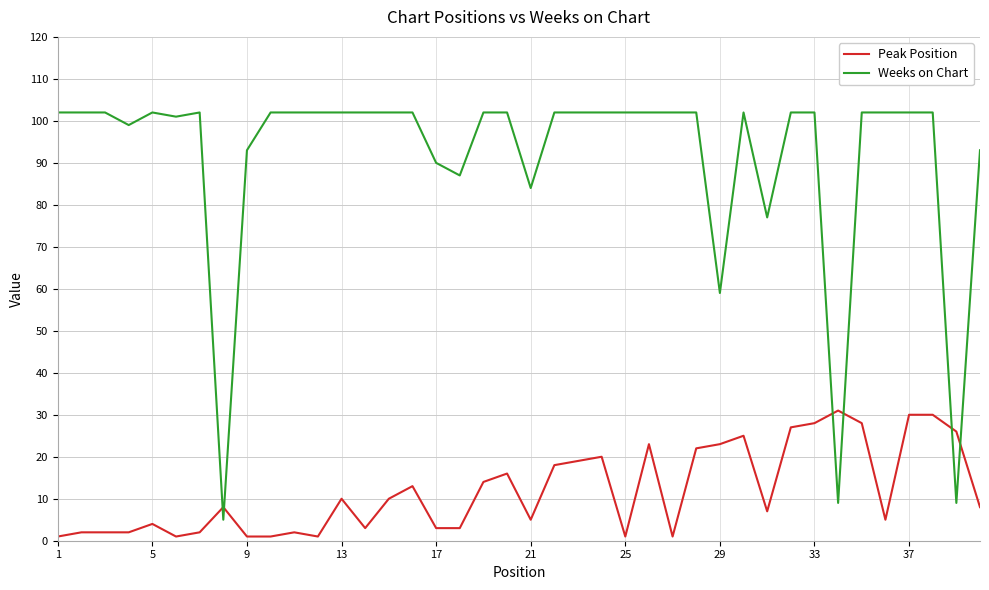

Rank the series by their average value, from highest to lowest.

Weeks on Chart, Peak Position